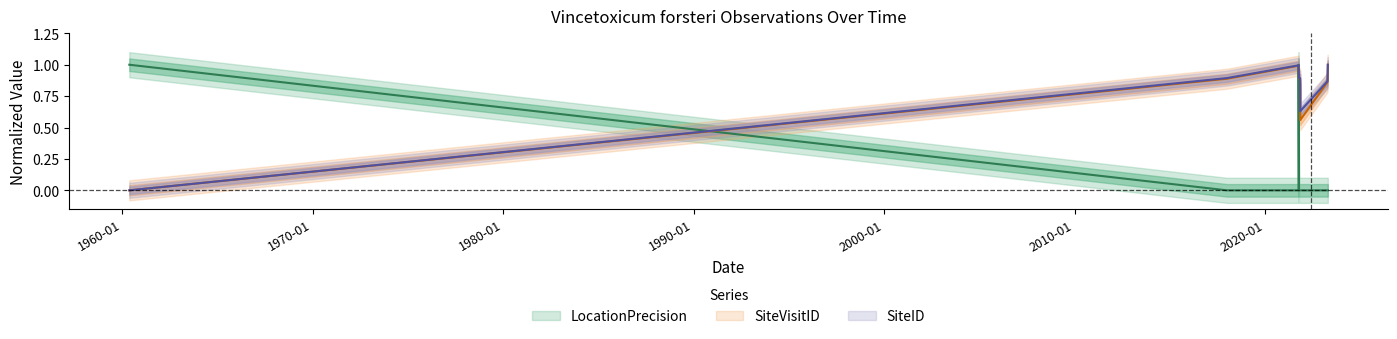

Does the chart display data point markers on the line(s)?

No